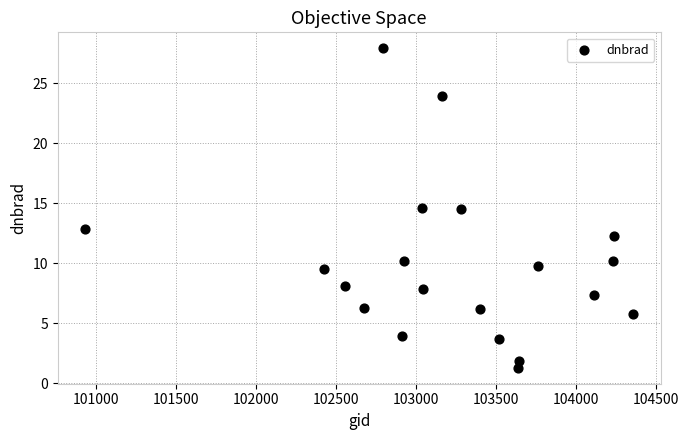

What is the range of X values (max minus min)?

3425.0